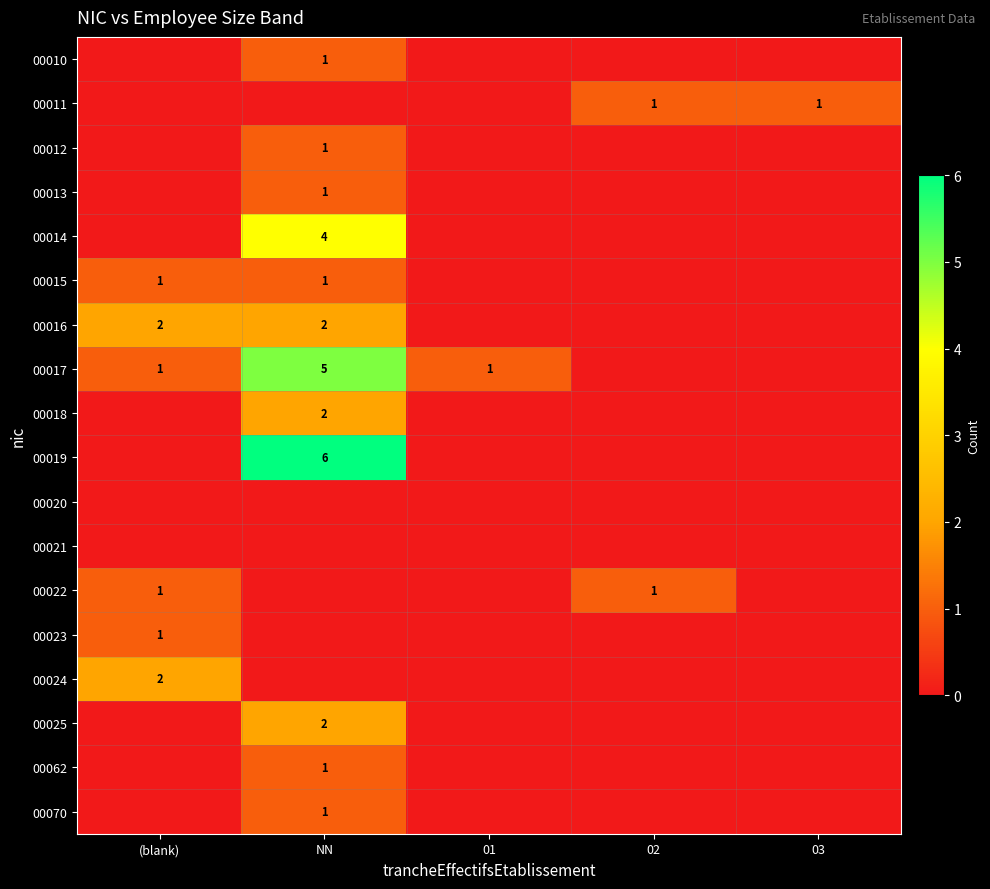

Count the number of data series in this chart.

18